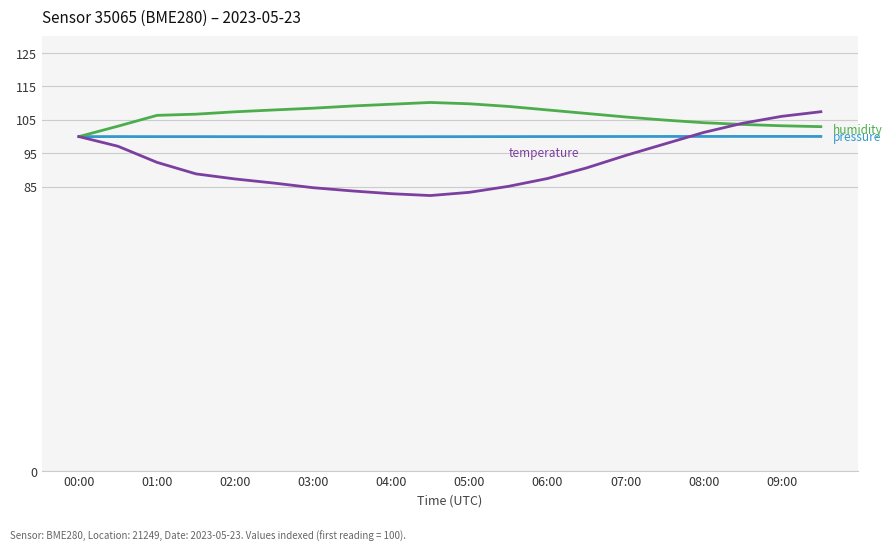

What is the greatest value displayed?

110.2